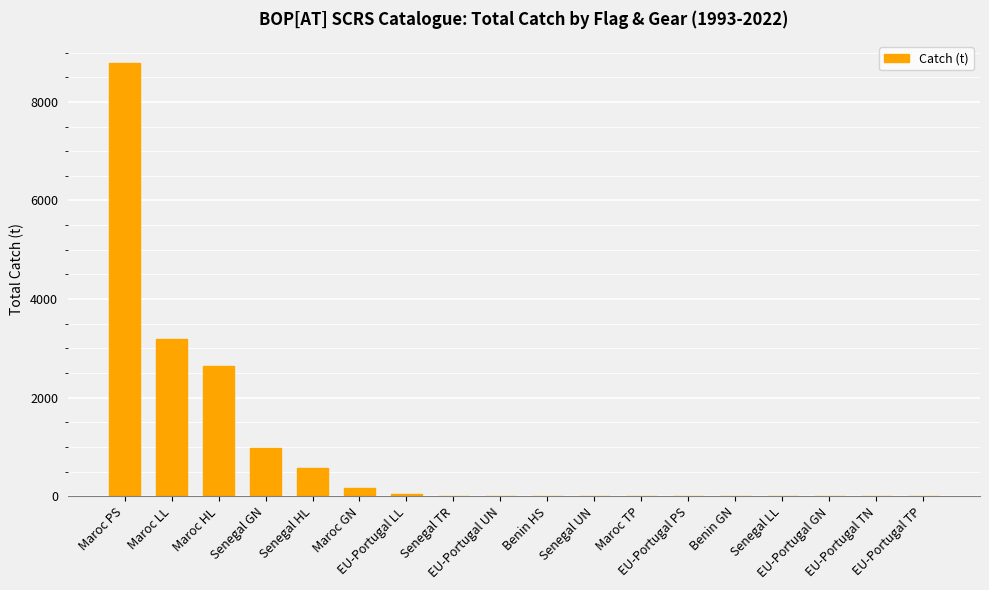

The value at Senegal TR is 12.6. True or false?

True